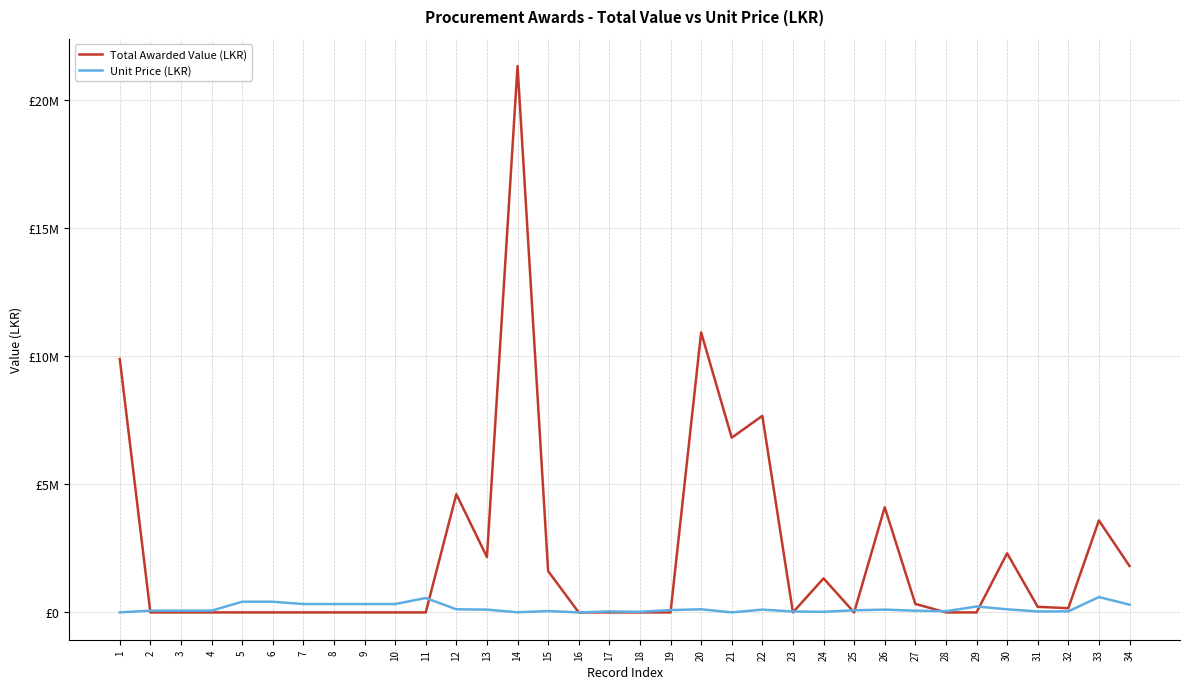

At 24, list the series in order from smallest to largest.

Unit Price (LKR), Total Awarded Value (LKR)